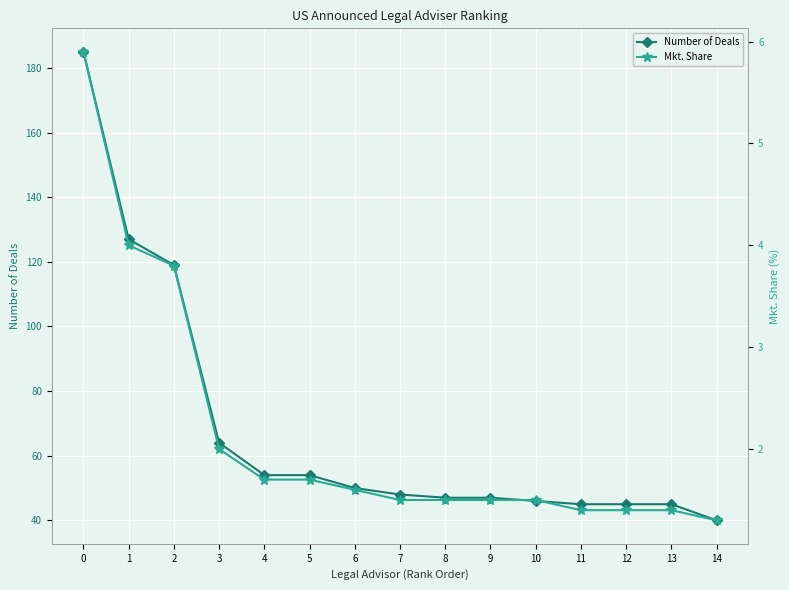

How many values in the Number of Deals series exceed 48?

7